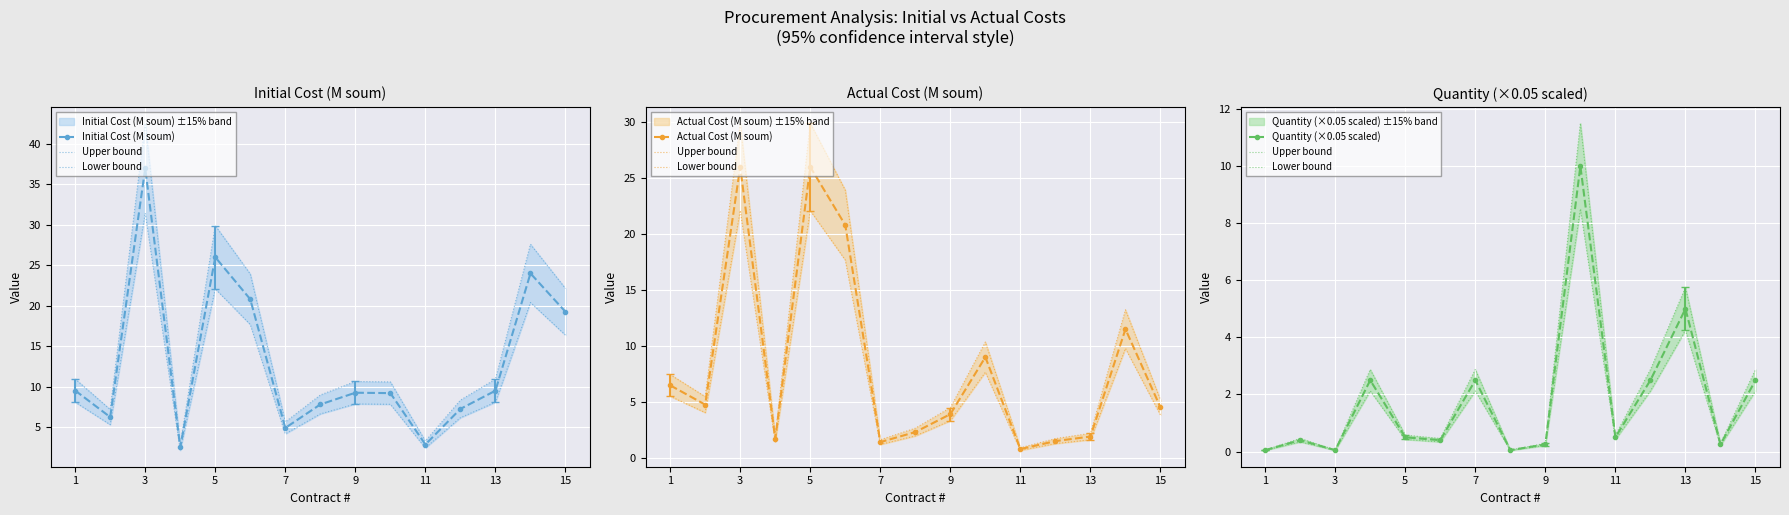

What is the value of the Actual Cost (M soum) point at the 5th from the left?

26.0